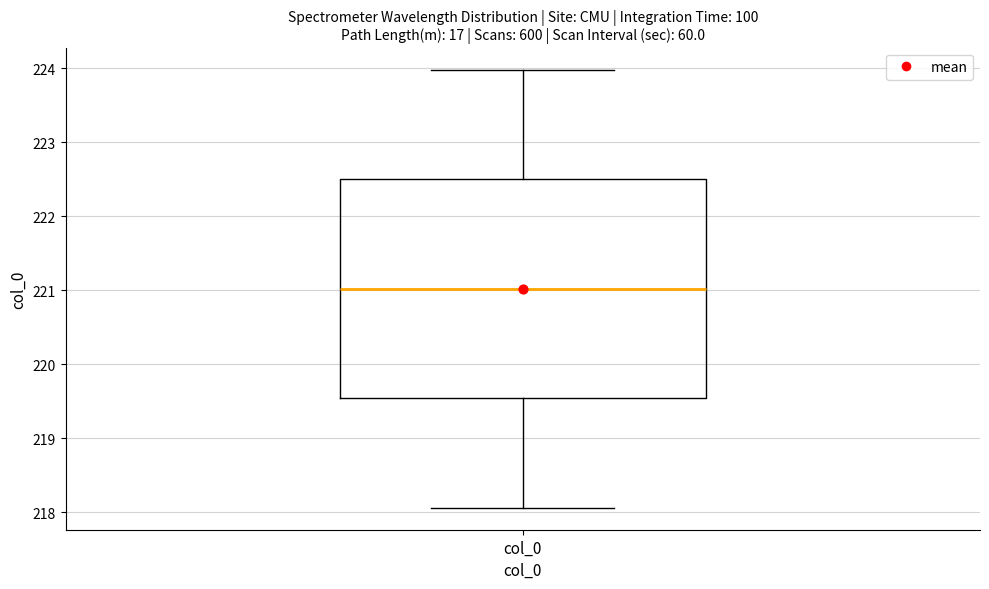

Transcribe this box plot: give where the median line is, the range the box spans, and where the two whiskers end, as read against the y-axis. The values are not printed on the chart, so give them approximately, as read against the axis.

median 221.0, box 219.5 to 222.5, whiskers 218.1 to 224.0